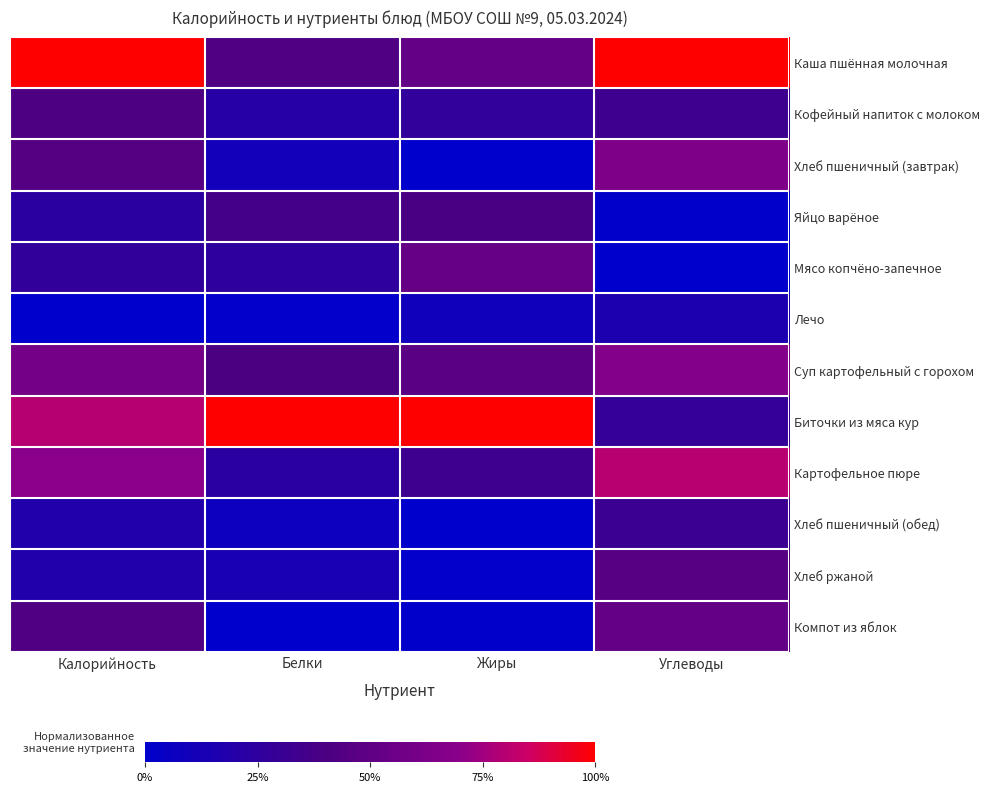

Reading left to right, what are all the values shown in this chart?

Каша пшённая молочная: Калорийность=1.0	Белки=0.4	Жиры=0.5	Углеводы=1.0
Кофейный напиток с молоком: Калорийность=0.4	Белки=0.2	Жиры=0.3	Углеводы=0.3
Хлеб пшеничный (завтрак): Калорийность=0.5	Белки=0.1	Жиры=0.0	Углеводы=0.6
Яйцо варёное: Калорийность=0.2	Белки=0.4	Жиры=0.4	Углеводы=0.0
Мясо копчёно-запечное: Калорийность=0.3	Белки=0.2	Жиры=0.5	Углеводы=0.0
Лечо: Калорийность=0.0	Белки=0.0	Жиры=0.1	Углеводы=0.2
Суп картофельный с горохом: Калорийность=0.6	Белки=0.4	Жиры=0.5	Углеводы=0.7
Биточки из мяса кур: Калорийность=0.8	Белки=1.0	Жиры=1.0	Углеводы=0.3
Картофельное пюре: Калорийность=0.7	Белки=0.2	Жиры=0.3	Углеводы=0.8
Хлеб пшеничный (обед): Калорийность=0.2	Белки=0.1	Жиры=0.0	Углеводы=0.3
Хлеб ржаной: Калорийность=0.2	Белки=0.1	Жиры=0.0	Углеводы=0.5
Компот из яблок: Калорийность=0.4	Белки=0.0	Жиры=0.0	Углеводы=0.5